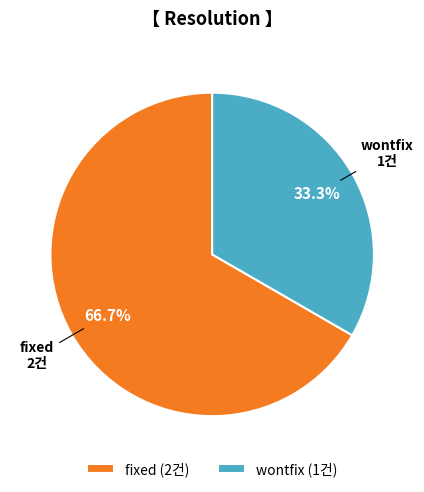

Which category has the biggest portion of the pie?

fixed (2건)